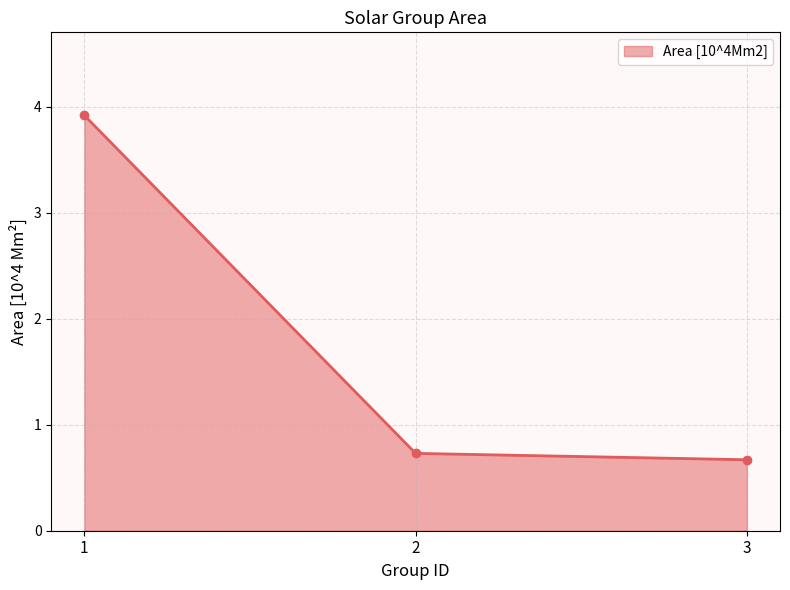

Reading left to right, list all the values displayed in this chart.

3.9	0.7	0.7